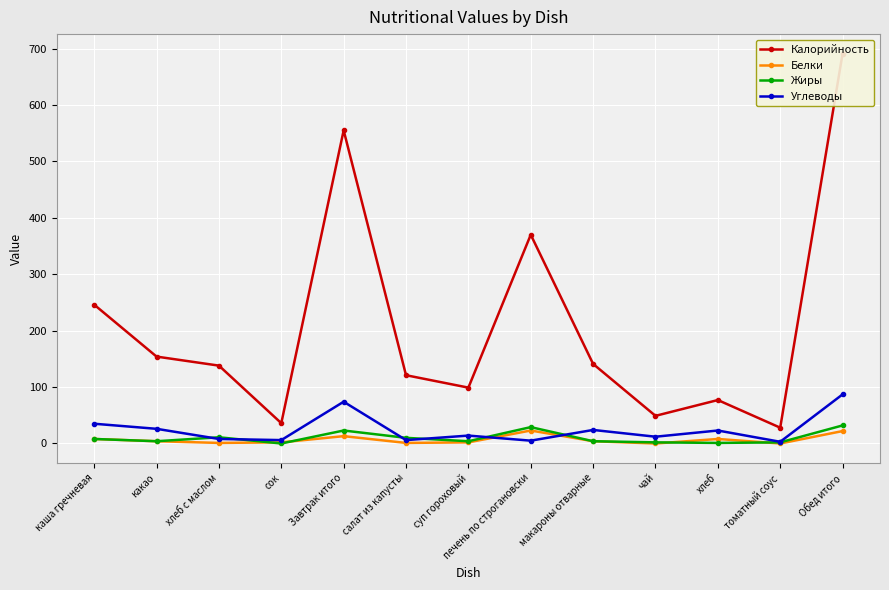

At which category does Белки reach its first local peak?

Завтрак итого